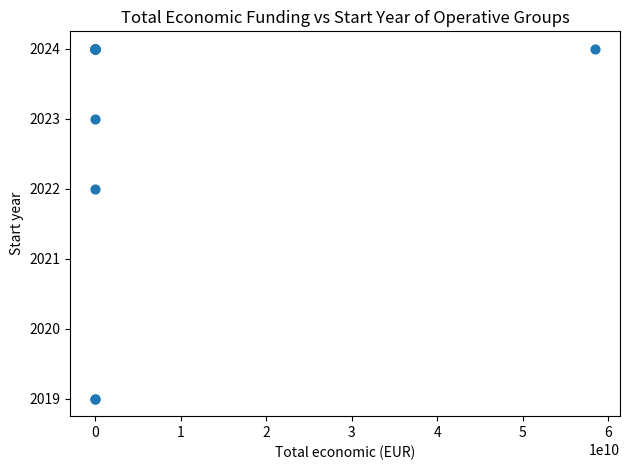

What Y value in the scatter plot is closest to 2021?

2022